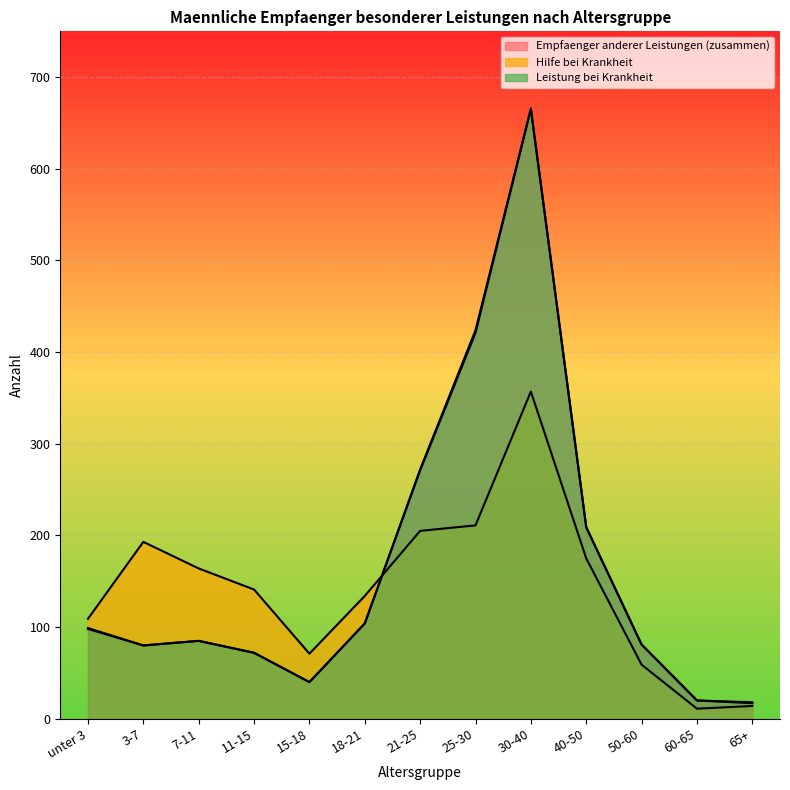

Between 21-25 and 65+, which series saw the biggest shift?

Empfaenger anderer Leistungen (zusammen)